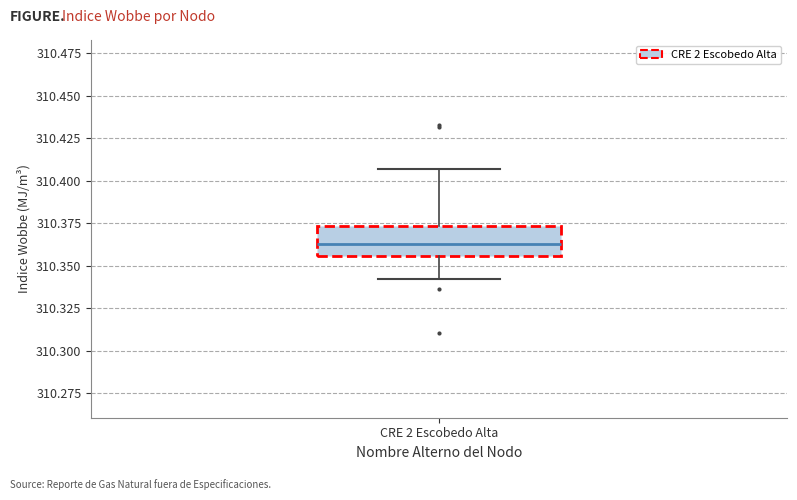

Where does the lower whisker of the box for CRE 2 Escobedo Alta end on the y-axis? The values are not printed on the chart, so give them approximately, as read against the axis.

310.340